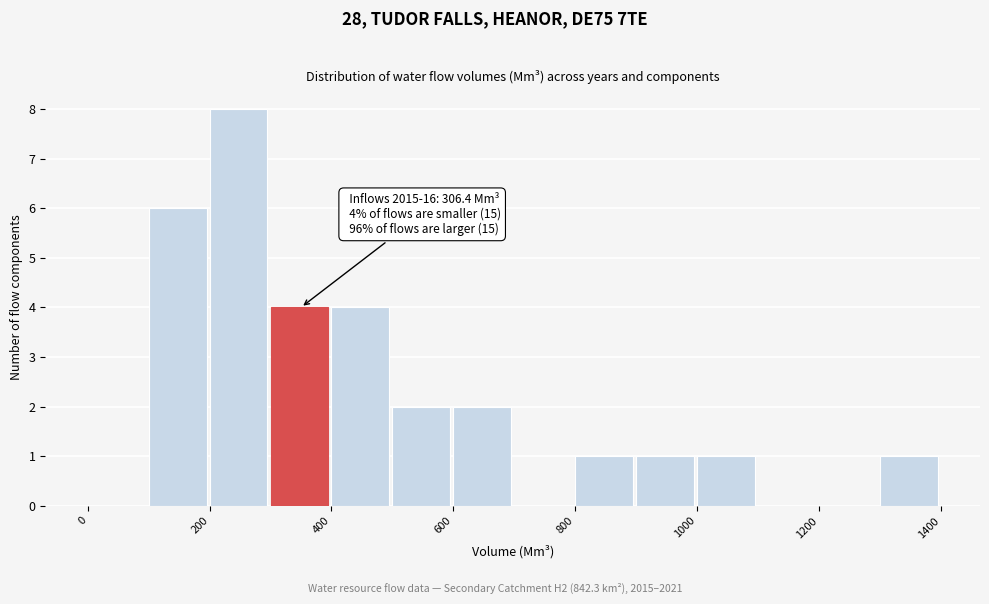

Over which range of the x-axis is the bar tallest?

200 to 300